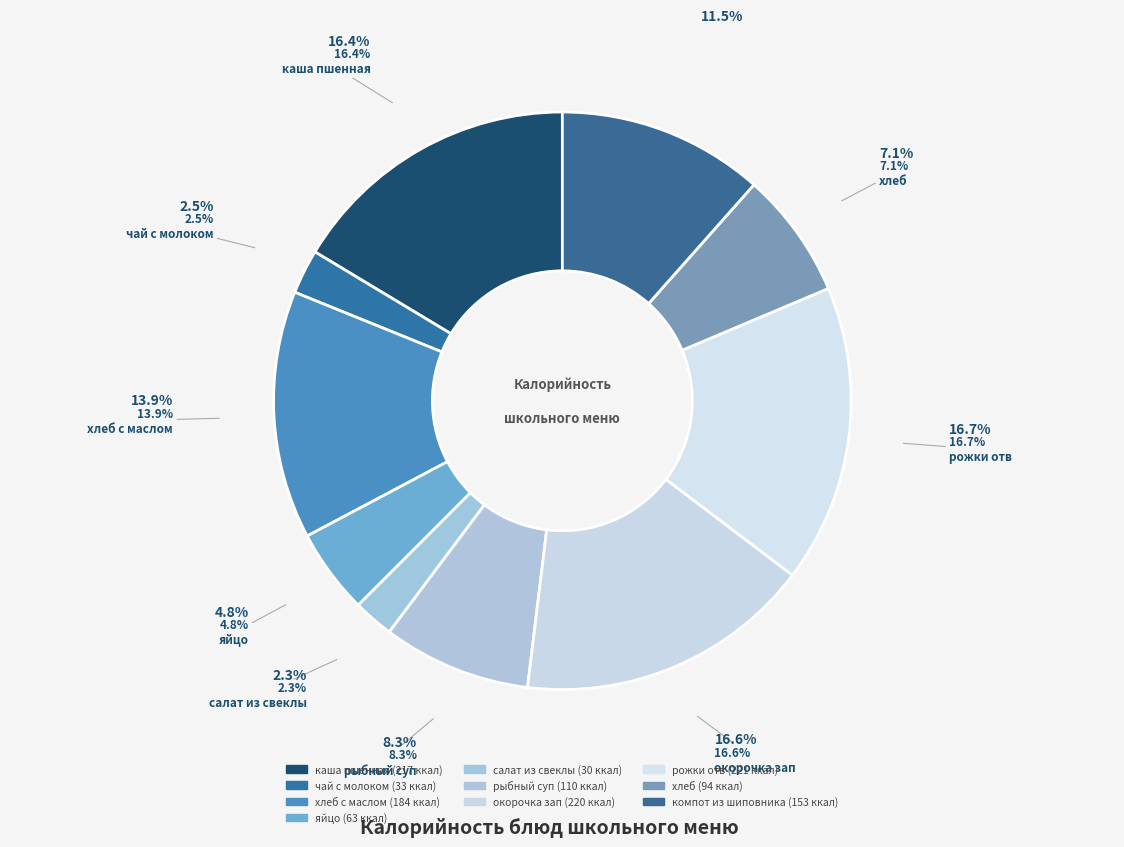

Between рыбный суп and компот из шиповника, which is larger?

компот из шиповника